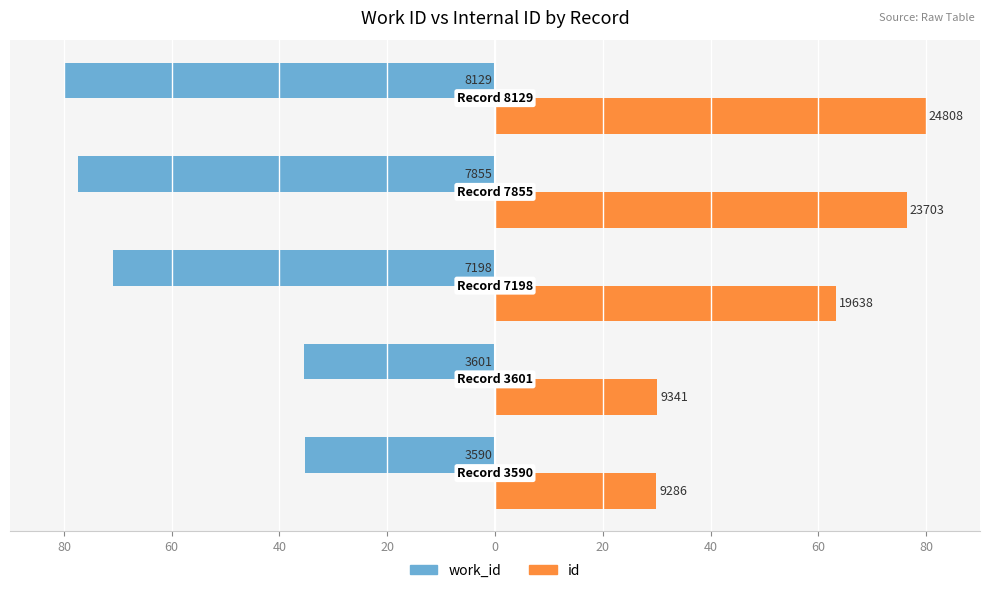

What are all the series names shown in the legend?

work_id, id